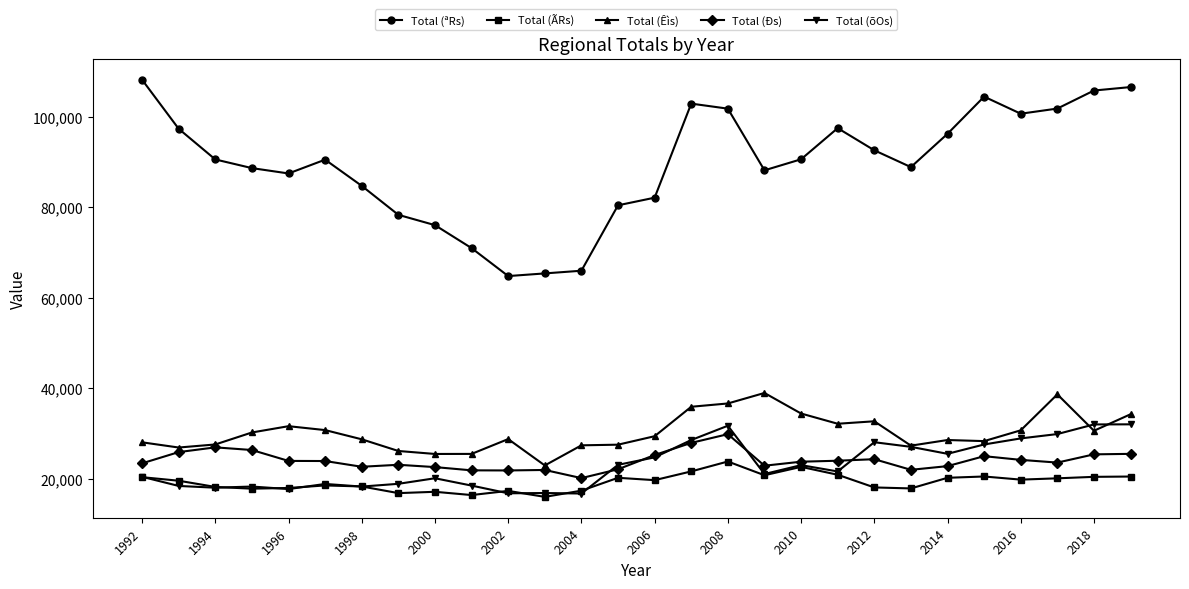

Which series ends up on top after the final intersection of Total (õOs) and Total (Ðs)?

Total (õOs)